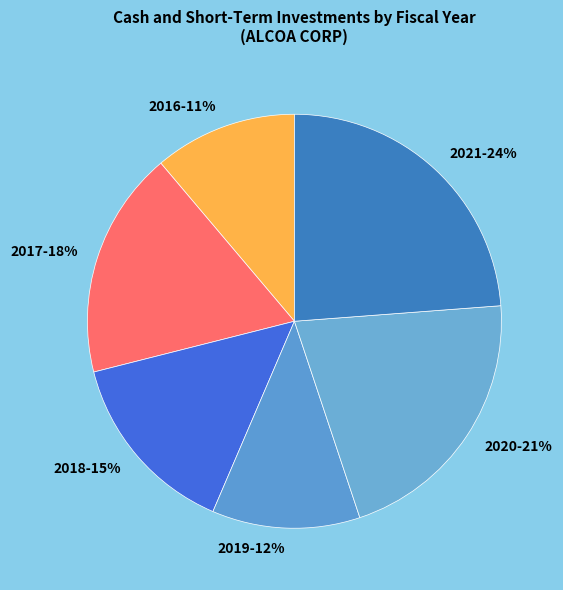

Which slice is the largest?

2021